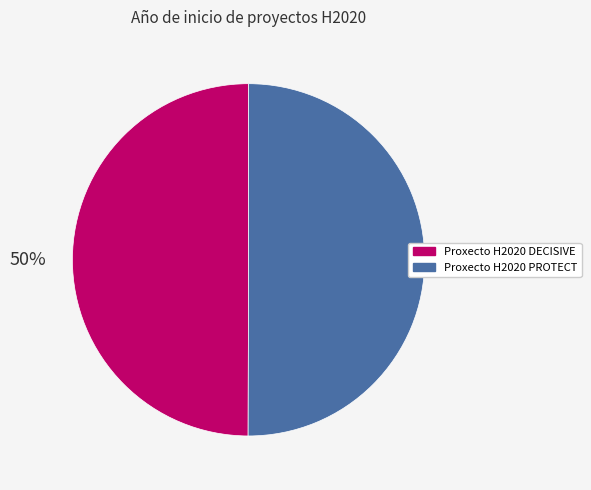

Do Proxecto H2020 DECISIVE and Proxecto H2020 PROTECT together represent more than half of the pie?

Yes